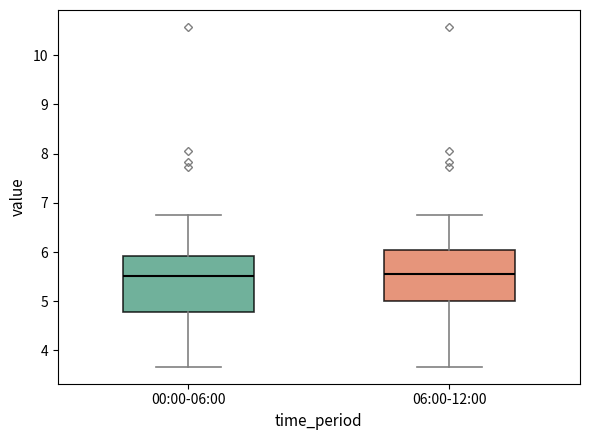

Reading left to right, read every box against the y-axis: the position of its median line, the range the box covers, and the ends of its whiskers. The values are not printed on the chart, so give them approximately, as read against the axis.

00:00-06:00: median 5.5, box 4.8 to 5.9, whiskers 3.7 to 6.8
06:00-12:00: median 5.6, box 5.0 to 6.0, whiskers 3.7 to 6.8